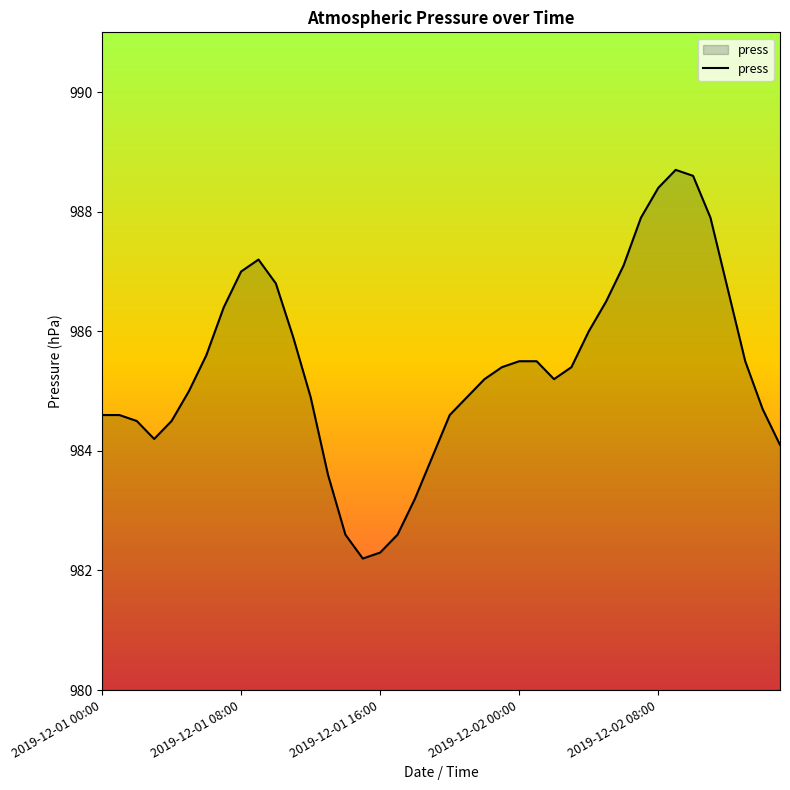

What is the smallest value displayed?

982.2